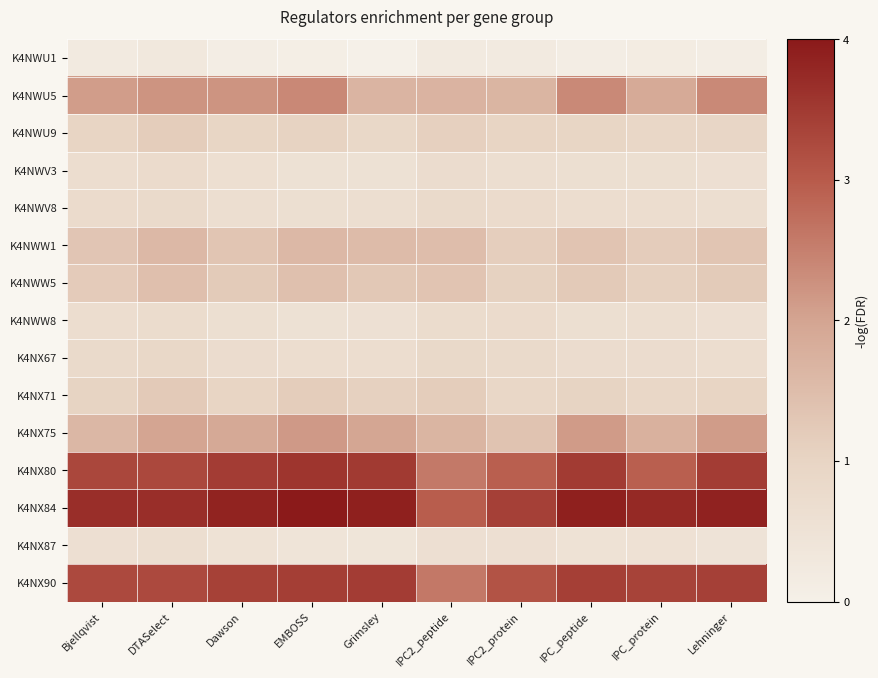

What is the greatest value displayed?

4.0